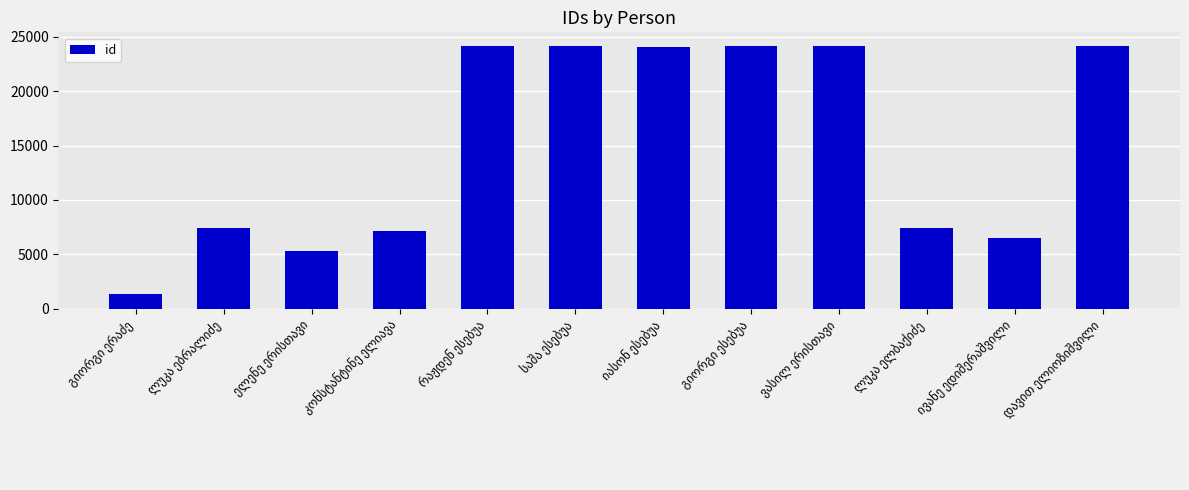

What is the value of the 7th bar from the left?

24041